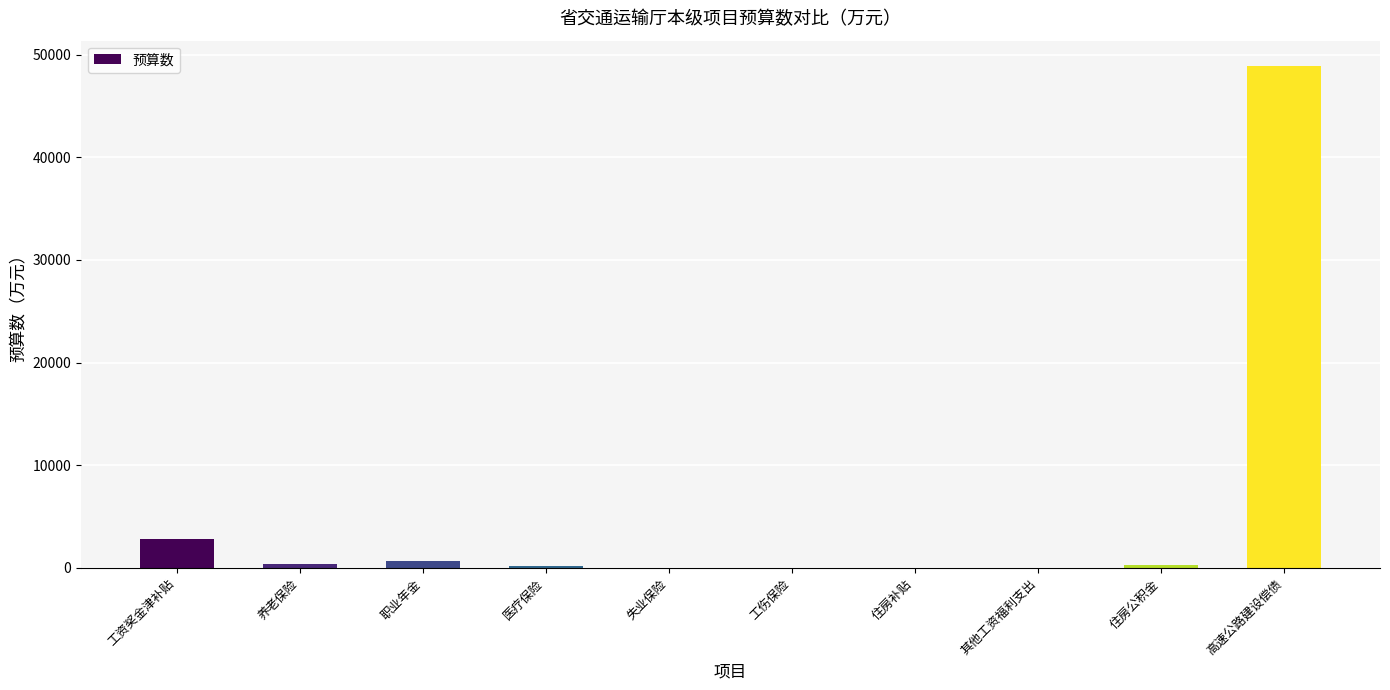

Which category has the highest value across all series?

高速公路建设偿债